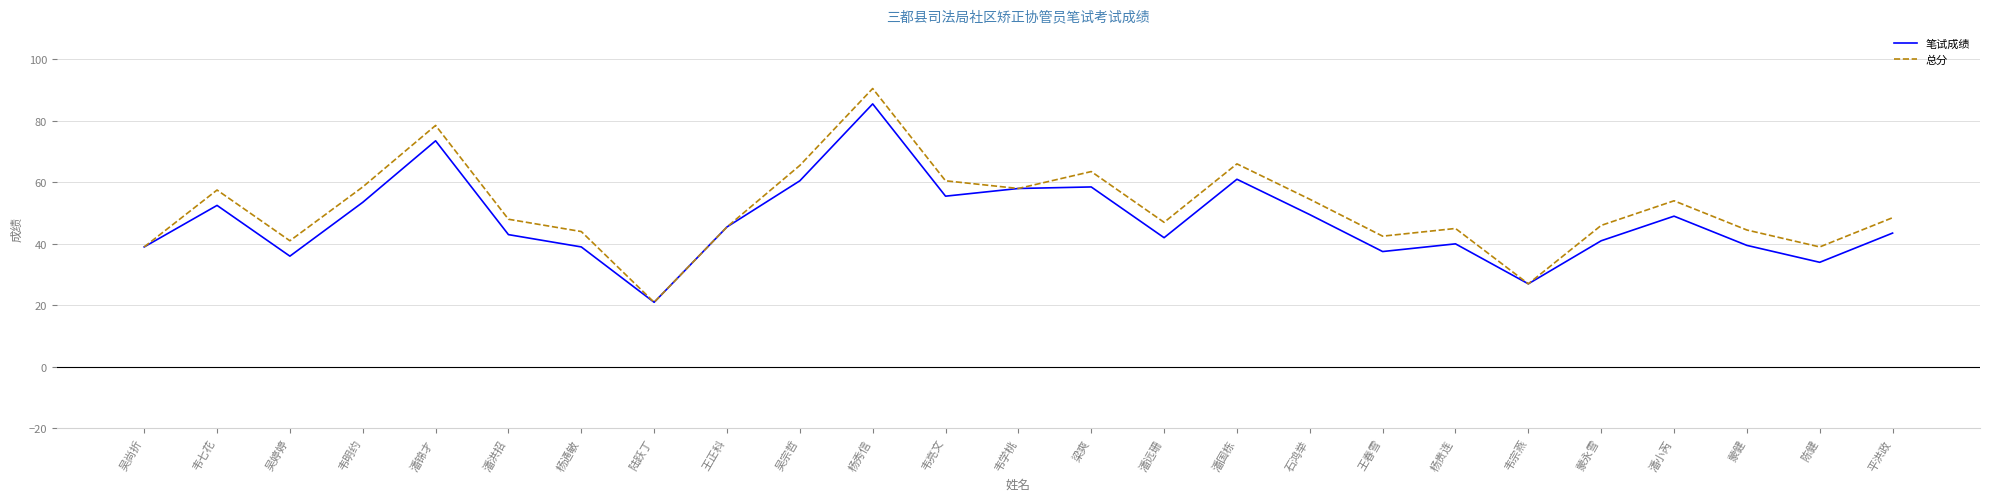

What position from the left is 蒙健?

23